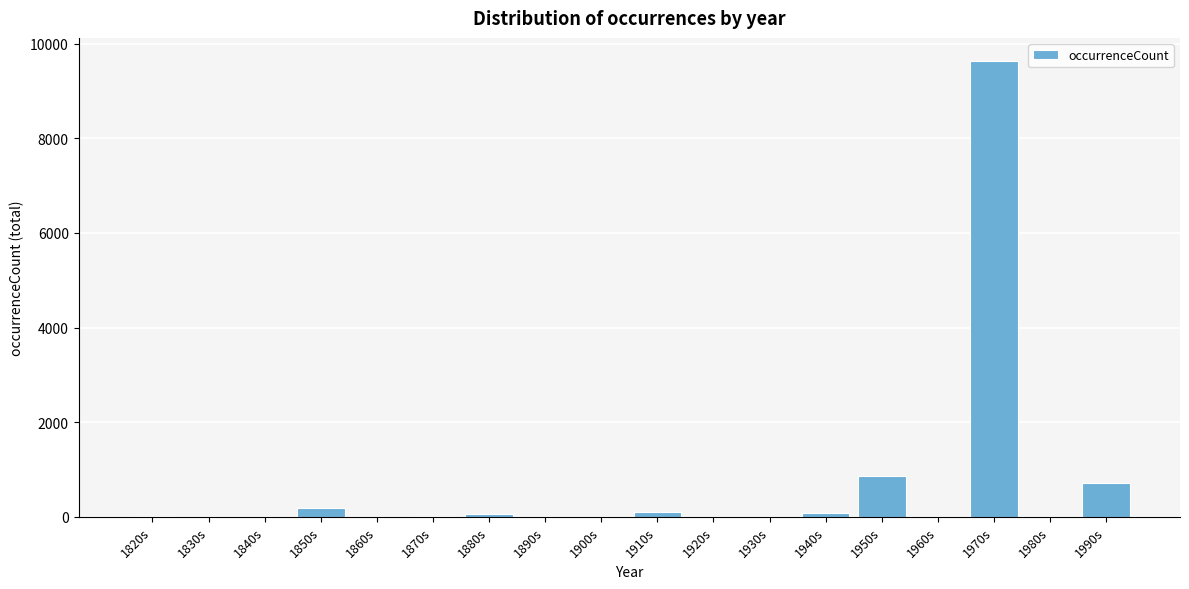

At which category does the chart reach its peak across all series?

1970s